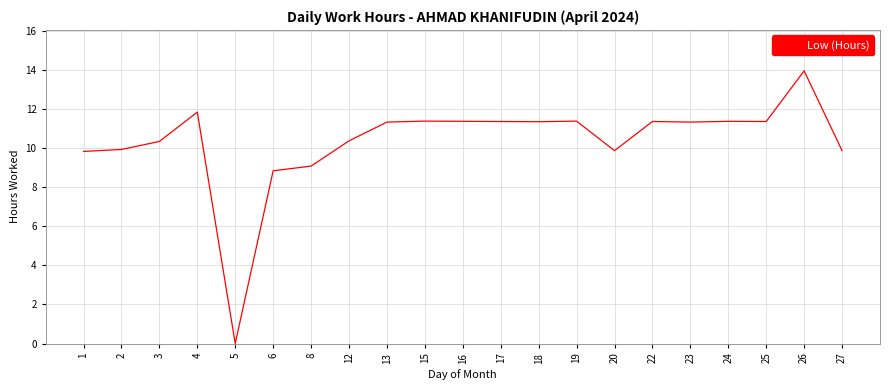

The value at 17 is 11.3. True or false?

True